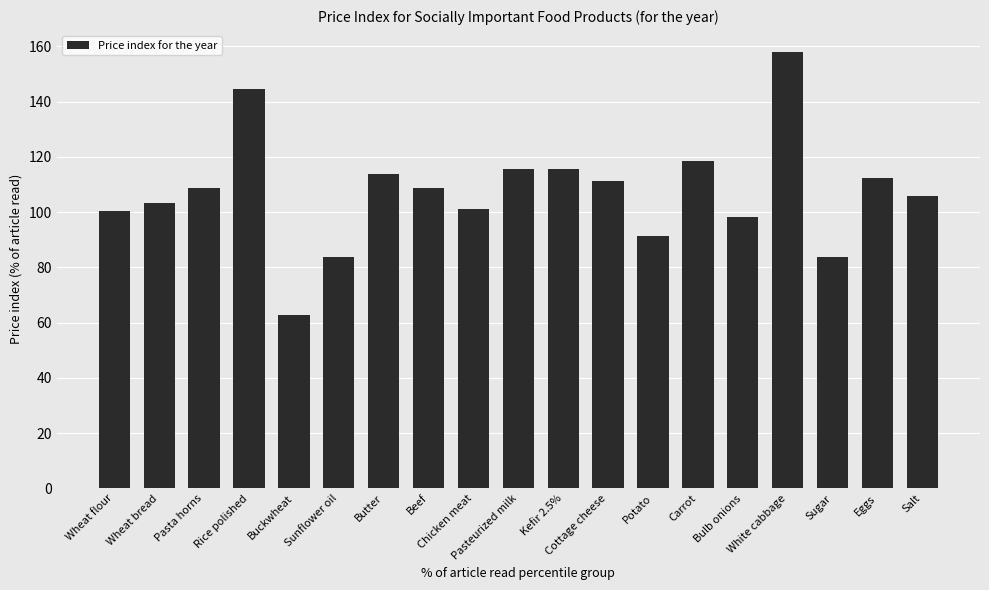

What is the value of the 3rd bar from the left?

108.7